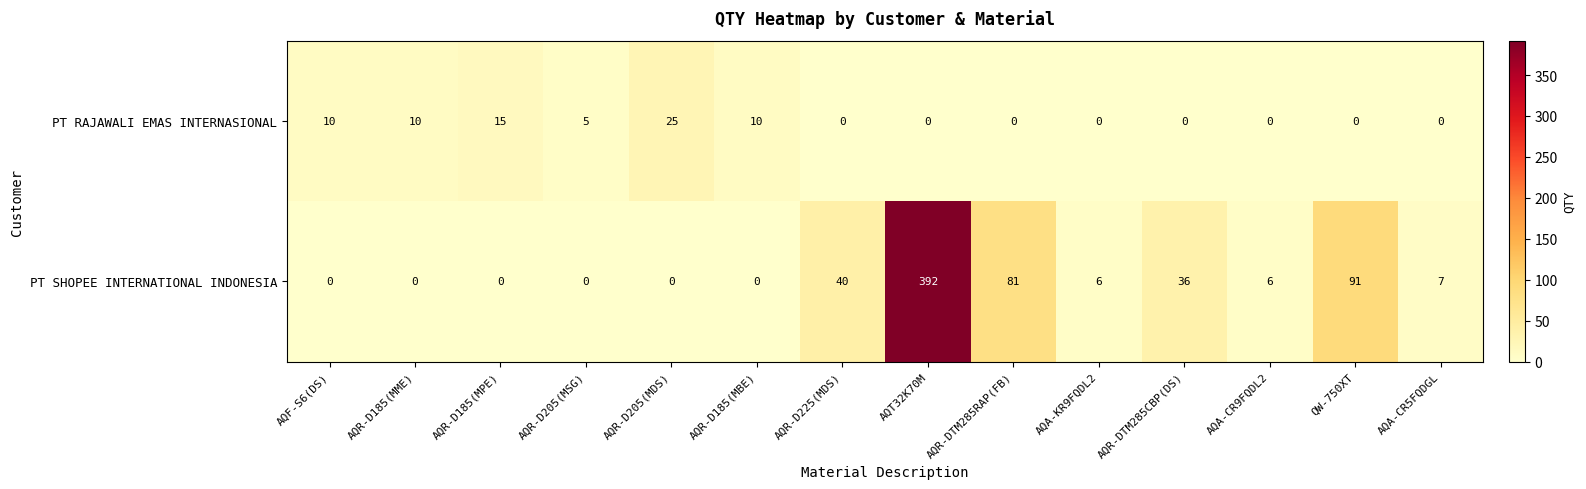

What is the spread (max minus min) of values at AQR-D185(MBE)?

10